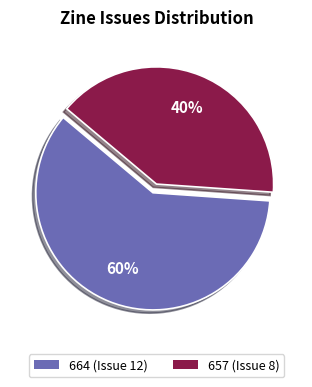

What percentage is the 657 (Issue 8) slice, to the nearest percent?

40%